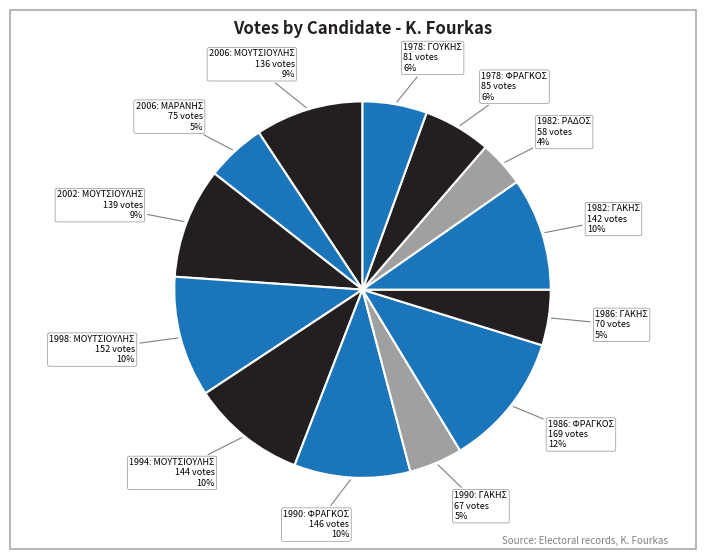

How many slices are in this pie chart?

13